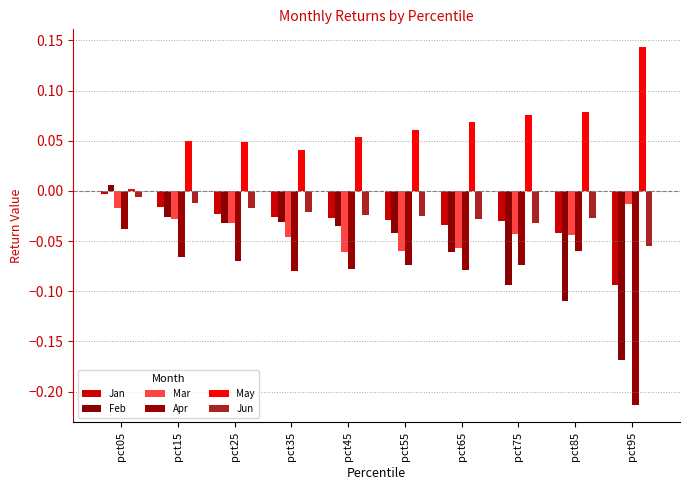

At how many categories does at least one series exceed 0?

10